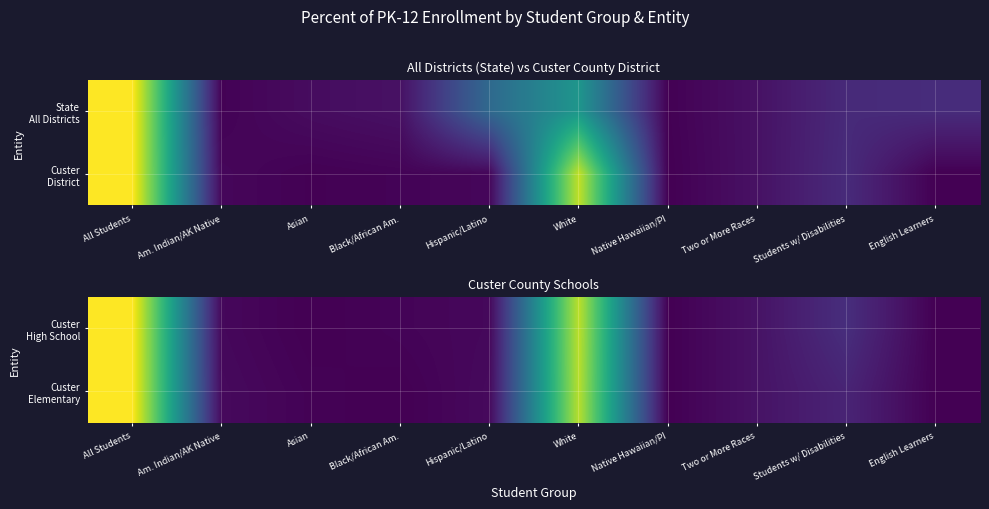

The Custer Elementary series shows 0.0 at Asian. True or false?

False